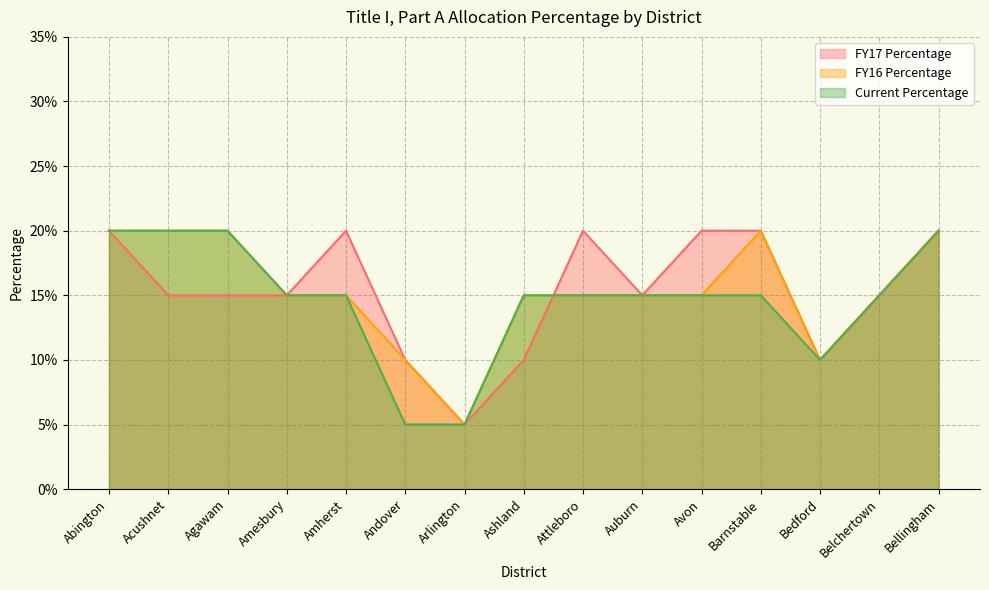

Is the value of FY16 Percentage at Arlington greater than the value of FY17 Percentage at Belchertown?

No